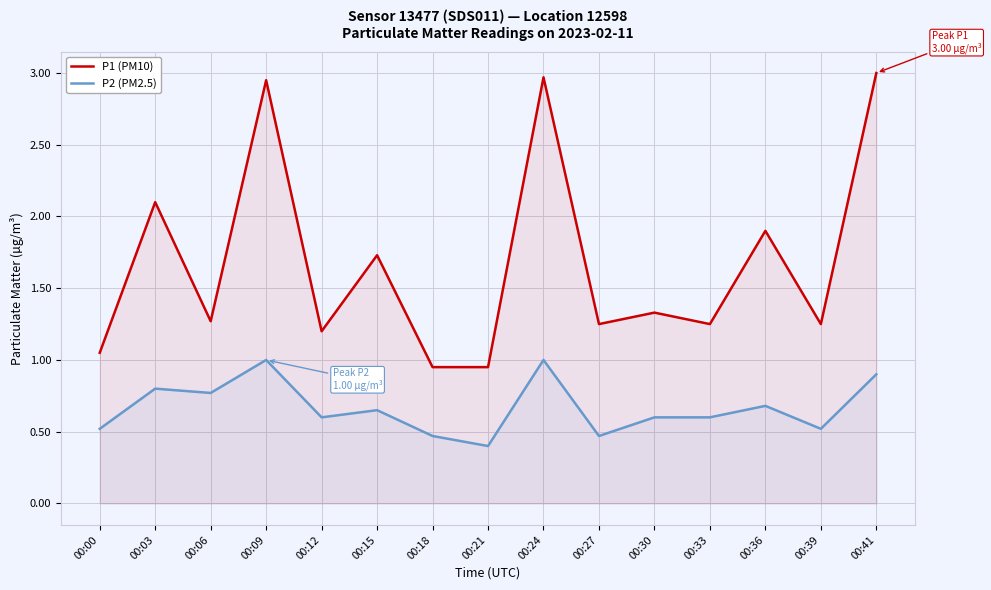

Which series has the widest spread of values?

P1 (PM10)